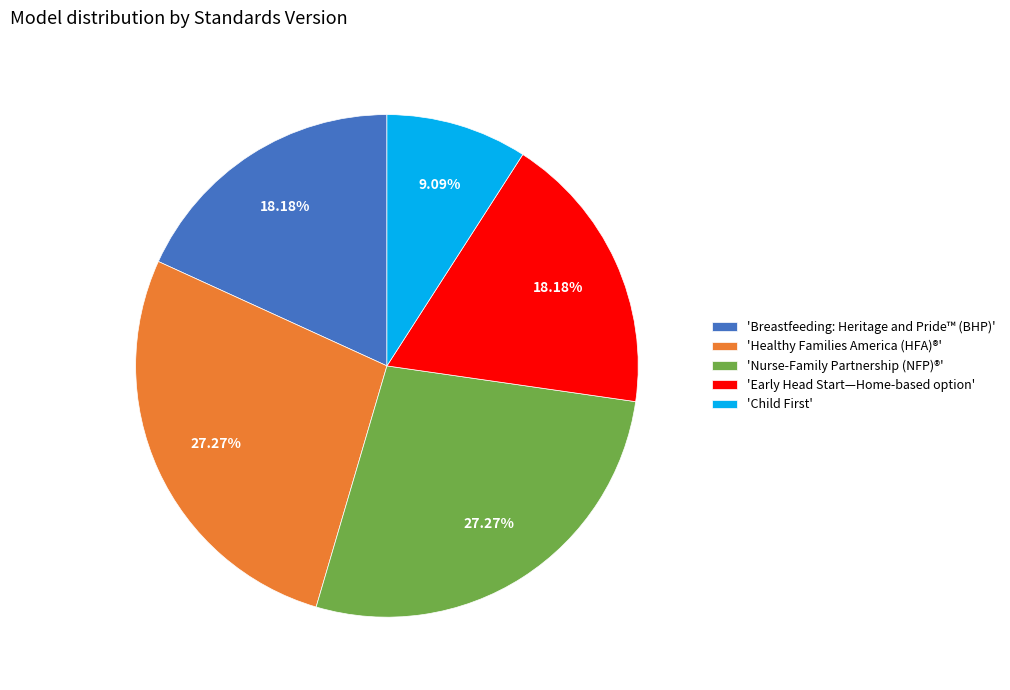

Is there any slice that represents more than half of the pie?

No